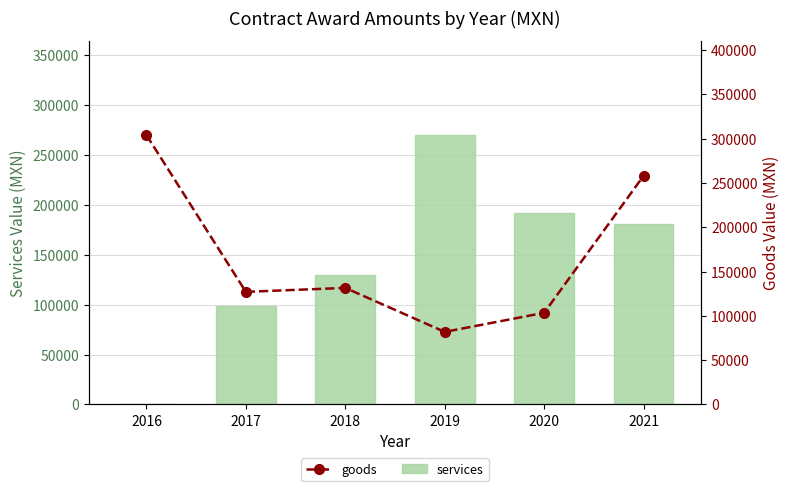

What is the difference between the highest and lowest values at 2016?

303957.8